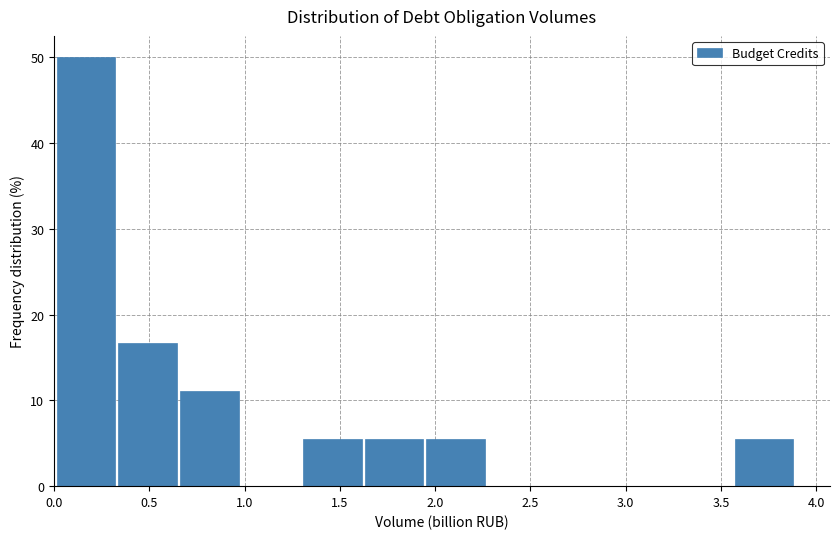

What is the height of the bar covering 0.65 to 1.00 on the x-axis? Neither the bar edges nor the heights are printed on the chart, so give them approximately, as read against the axes.

11